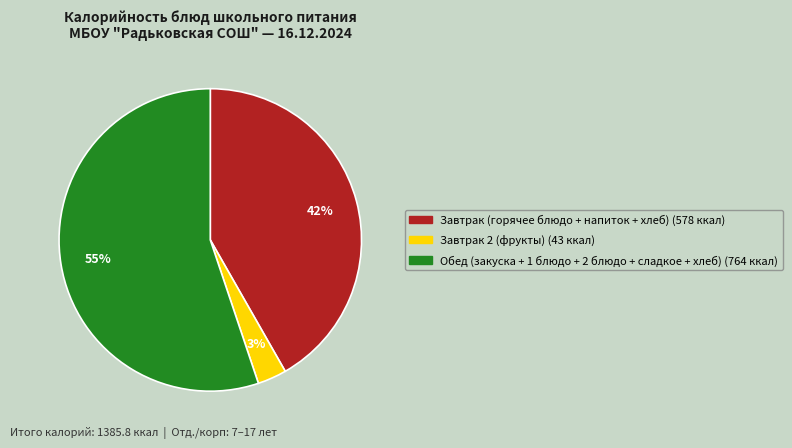

To the nearest percent, what is the average slice percentage?

33%